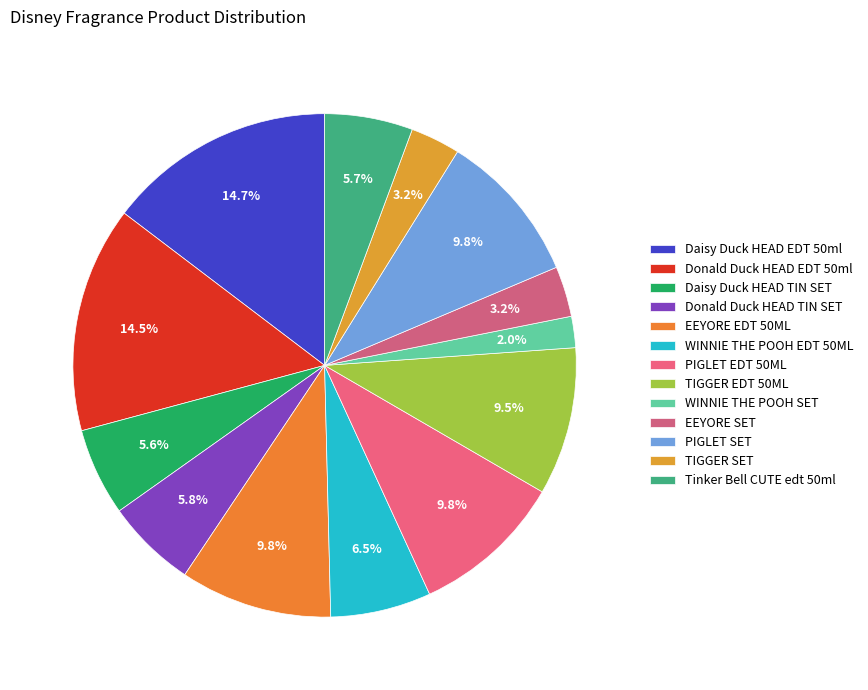

Does any single category account for the majority?

No